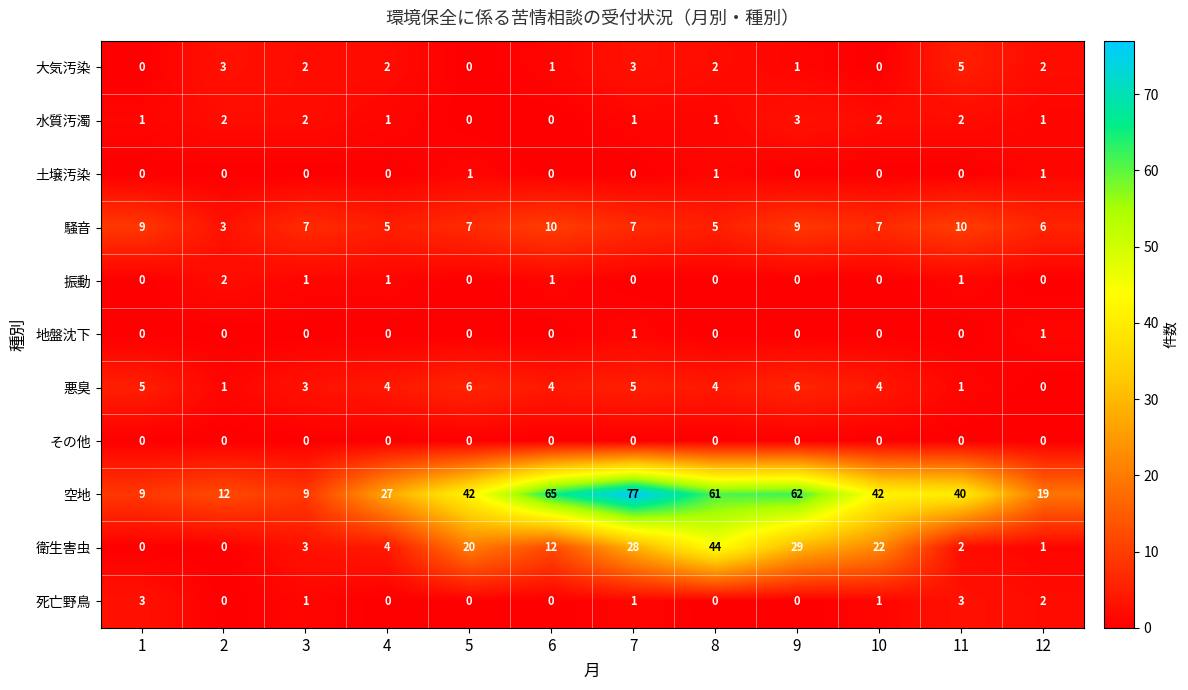

True or false: 空地 has a value of 67 at 10.

False